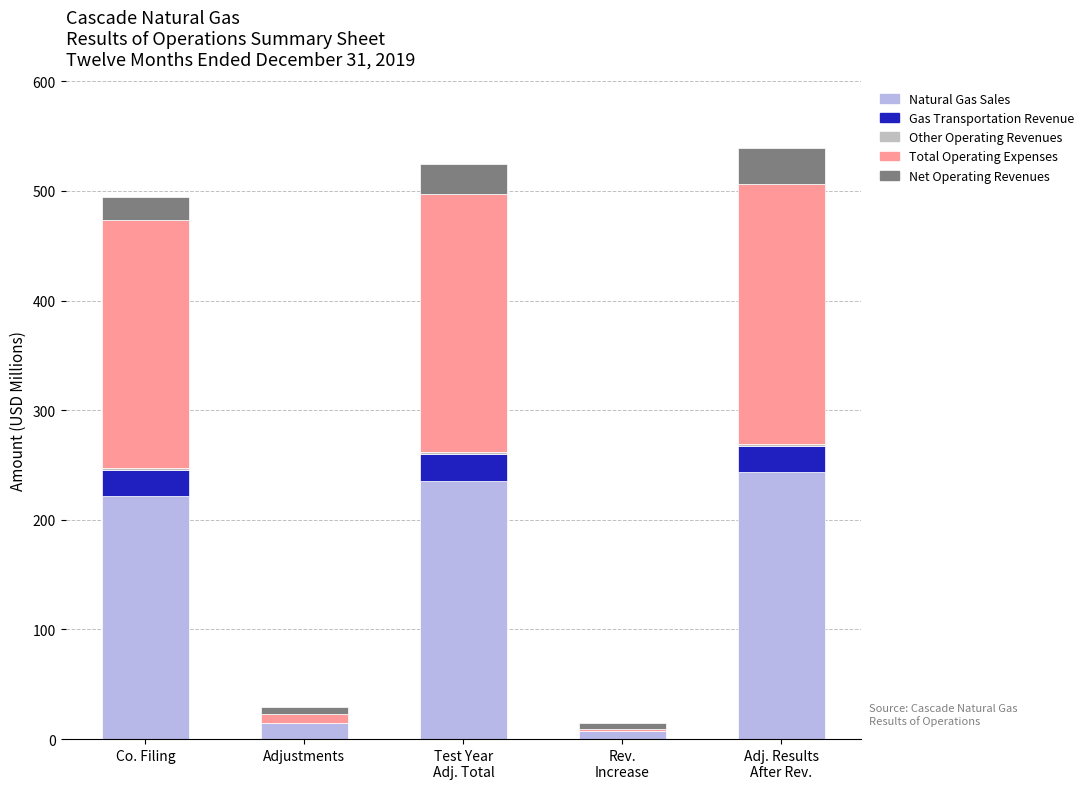

What is the total value across all series at Adj. Results
After Rev.?

538.9